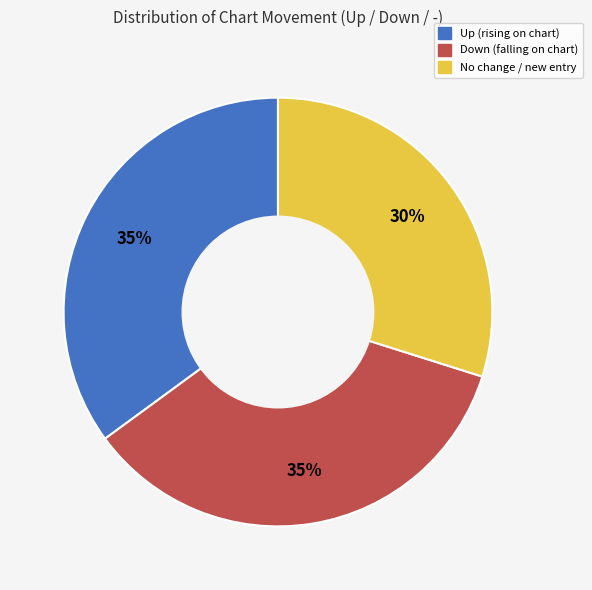

Count the number of slices in the pie.

3